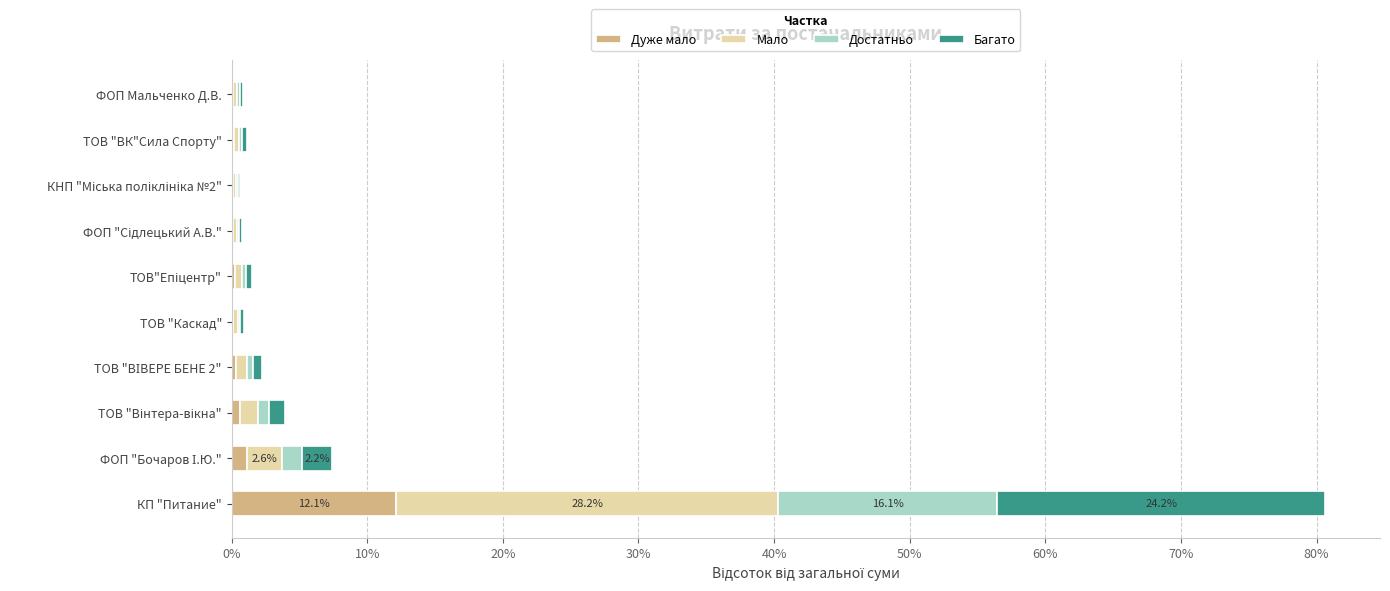

What is the highest value of the Дуже мало series?

12.1